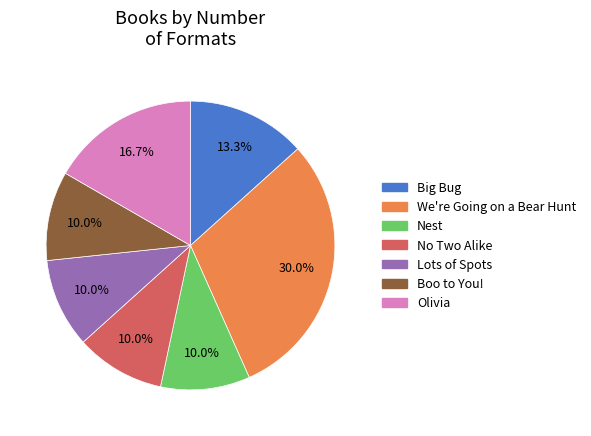

Which category has the biggest portion of the pie?

We're Going on a Bear Hunt